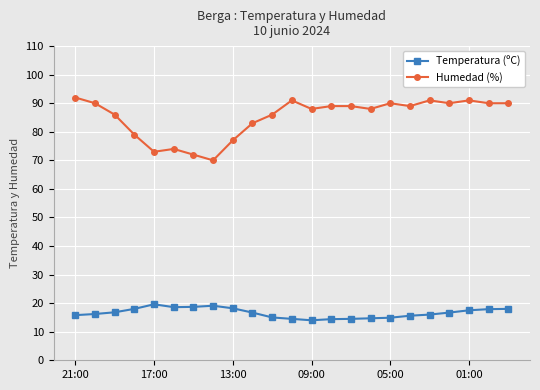

What is the maximum value shown in the chart?

92.0